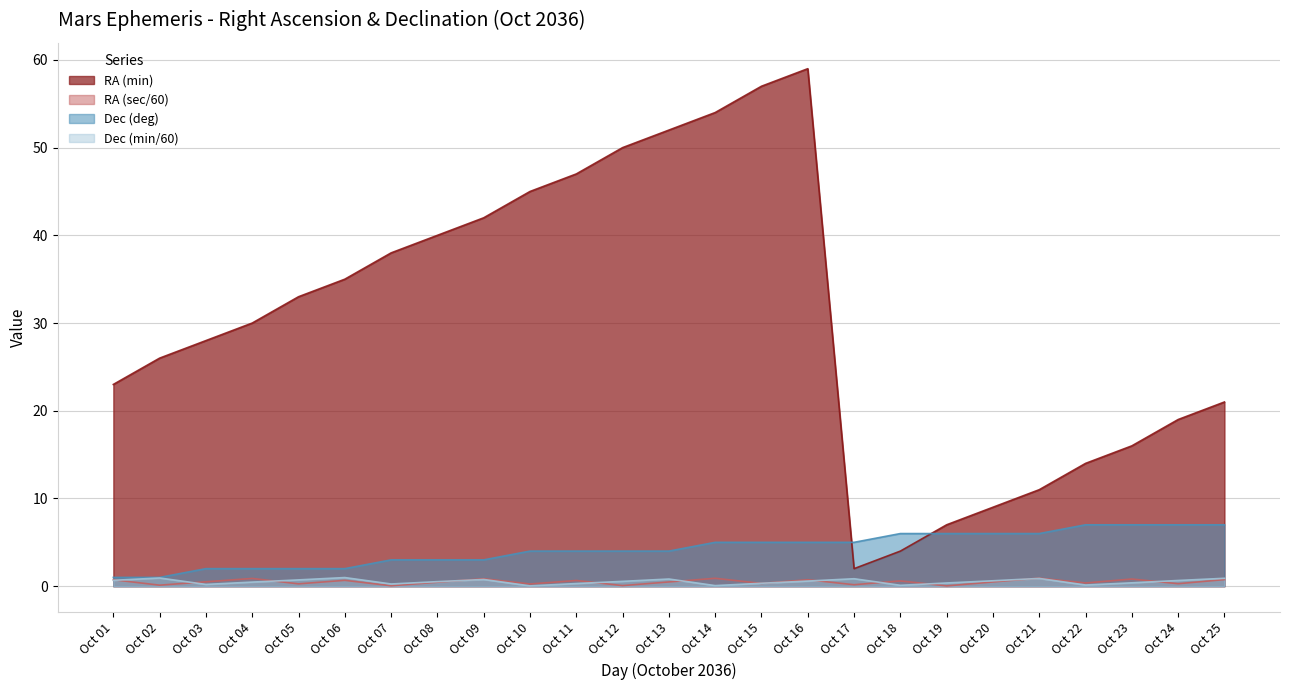

Reading left to right, what are all the values shown in this chart?

RA (min): Oct 01=23.0	Oct 02=26.0	Oct 03=28.0	Oct 04=30.0	Oct 05=33.0	Oct 06=35.0	Oct 07=38.0	Oct 08=40.0	Oct 09=42.0	Oct 10=45.0	Oct 11=47.0	Oct 12=50.0	Oct 13=52.0	Oct 14=54.0	Oct 15=57.0	Oct 16=59.0	Oct 17=2.0	Oct 18=4.0	Oct 19=7.0	Oct 20=9.0	Oct 21=11.0	Oct 22=14.0	Oct 23=16.0	Oct 24=19.0	Oct 25=21.0
RA (sec): Oct 01=0.7	Oct 02=0.1	Oct 03=0.5	Oct 04=0.9	Oct 05=0.3	Oct 06=0.7	Oct 07=0.1	Oct 08=0.5	Oct 09=0.8	Oct 10=0.2	Oct 11=0.7	Oct 12=0.1	Oct 13=0.5	Oct 14=0.9	Oct 15=0.3	Oct 16=0.7	Oct 17=0.2	Oct 18=0.6	Oct 19=0.0	Oct 20=0.5	Oct 21=0.9	Oct 22=0.4	Oct 23=0.8	Oct 24=0.3	Oct 25=0.8
Dec (deg, abs): Oct 01=1.0	Oct 02=1.0	Oct 03=2.0	Oct 04=2.0	Oct 05=2.0	Oct 06=2.0	Oct 07=3.0	Oct 08=3.0	Oct 09=3.0	Oct 10=4.0	Oct 11=4.0	Oct 12=4.0	Oct 13=4.0	Oct 14=5.0	Oct 15=5.0	Oct 16=5.0	Oct 17=5.0	Oct 18=6.0	Oct 19=6.0	Oct 20=6.0	Oct 21=6.0	Oct 22=7.0	Oct 23=7.0	Oct 24=7.0	Oct 25=7.0
Dec (min): Oct 01=0.7	Oct 02=0.9	Oct 03=0.2	Oct 04=0.5	Oct 05=0.7	Oct 06=1.0	Oct 07=0.2	Oct 08=0.5	Oct 09=0.8	Oct 10=0.0	Oct 11=0.3	Oct 12=0.6	Oct 13=0.8	Oct 14=0.1	Oct 15=0.3	Oct 16=0.6	Oct 17=0.8	Oct 18=0.1	Oct 19=0.4	Oct 20=0.6	Oct 21=0.9	Oct 22=0.1	Oct 23=0.4	Oct 24=0.7	Oct 25=0.9